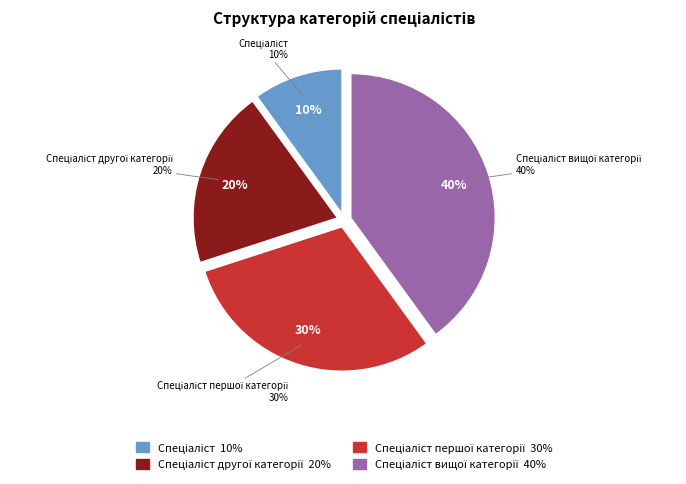

Count the number of slices in the pie.

4